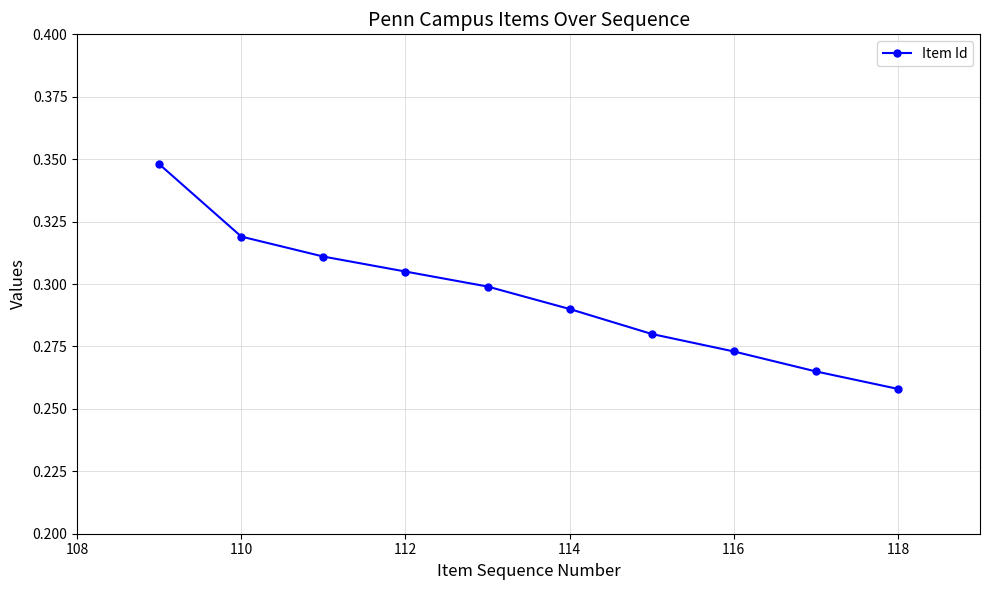

How many lines are shown in the chart?

1